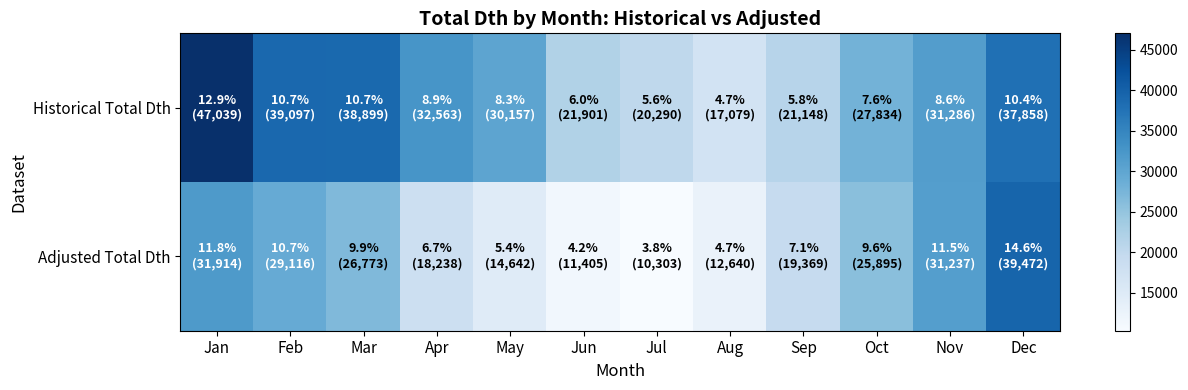

Between Oct and May, which is larger?

May